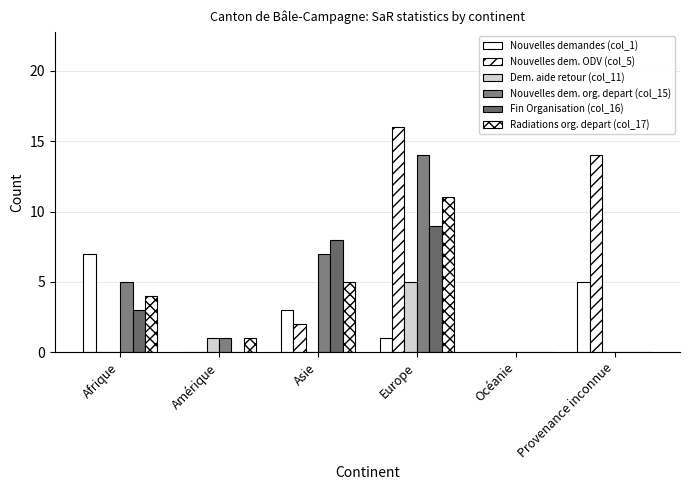

True or false: Fin Organisation (col_16) has a value of 3 at Afrique.

True